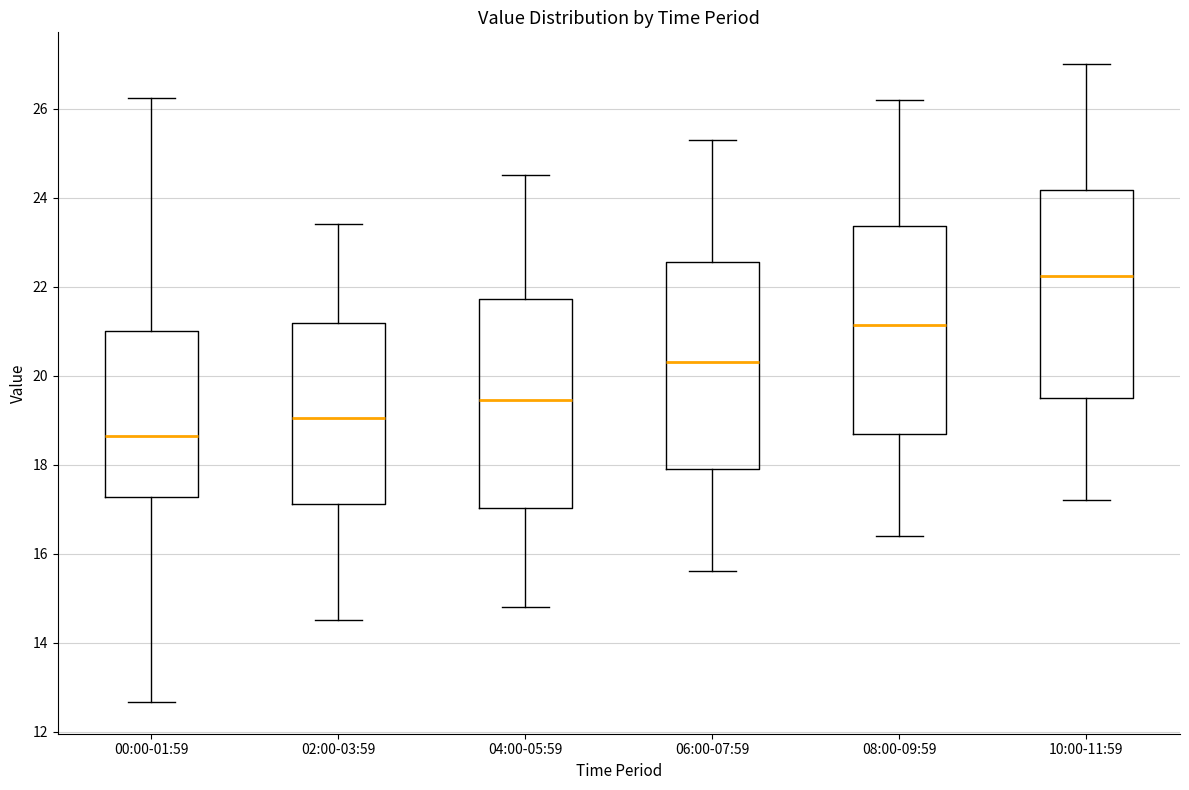

Where does the lower whisker of the box for 02:00-03:59 end on the y-axis? The values are not printed on the chart, so give them approximately, as read against the axis.

14.6